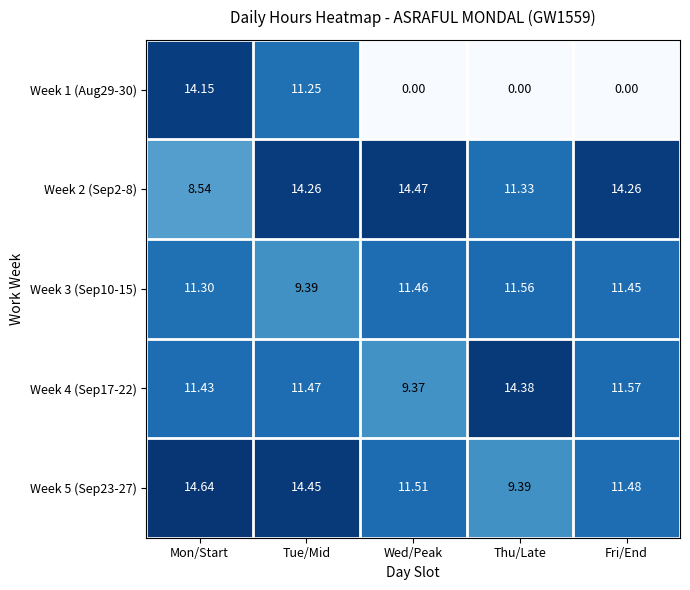

Which category has the highest value across all series?

Mon/Start